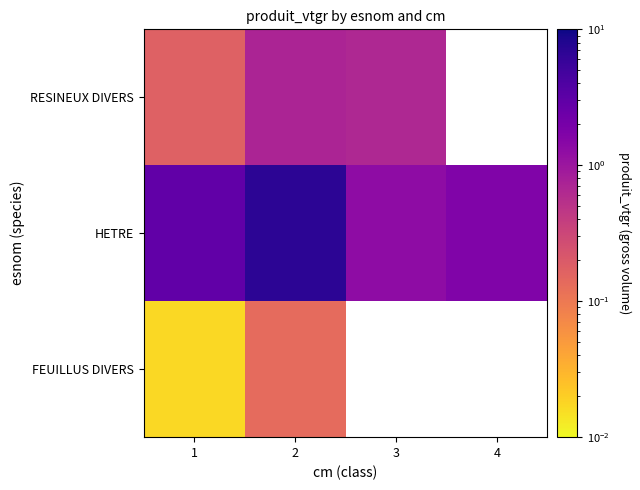

True or false: FEUILLUS DIVERS has a value of 0.0 at 1.

False